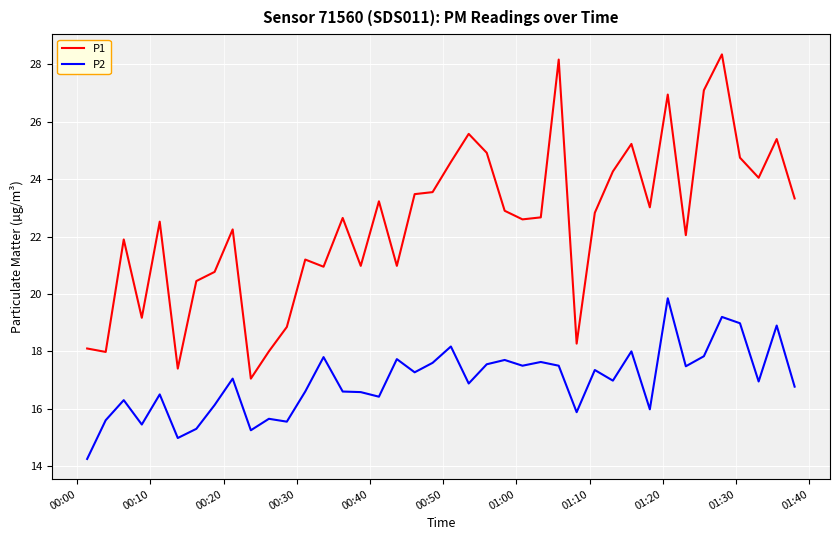

What is the difference between the maximum and minimum values in the P2 series?

5.6